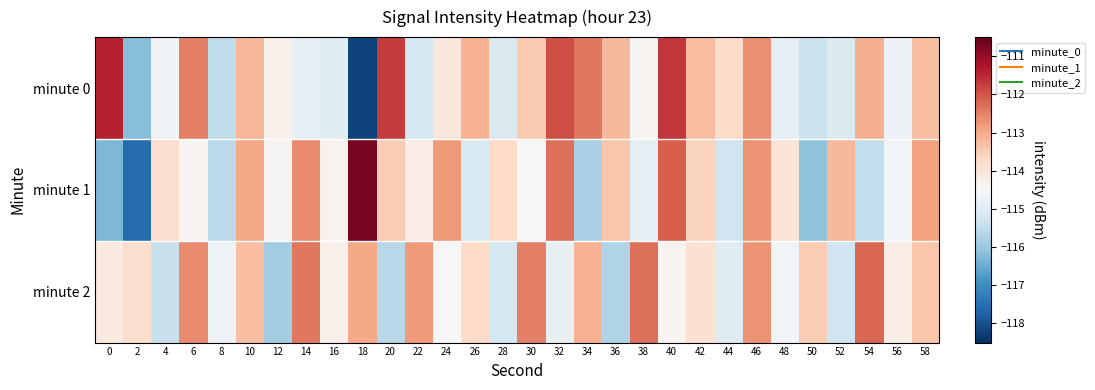

Which series has the largest range (max minus min)?

minute 1